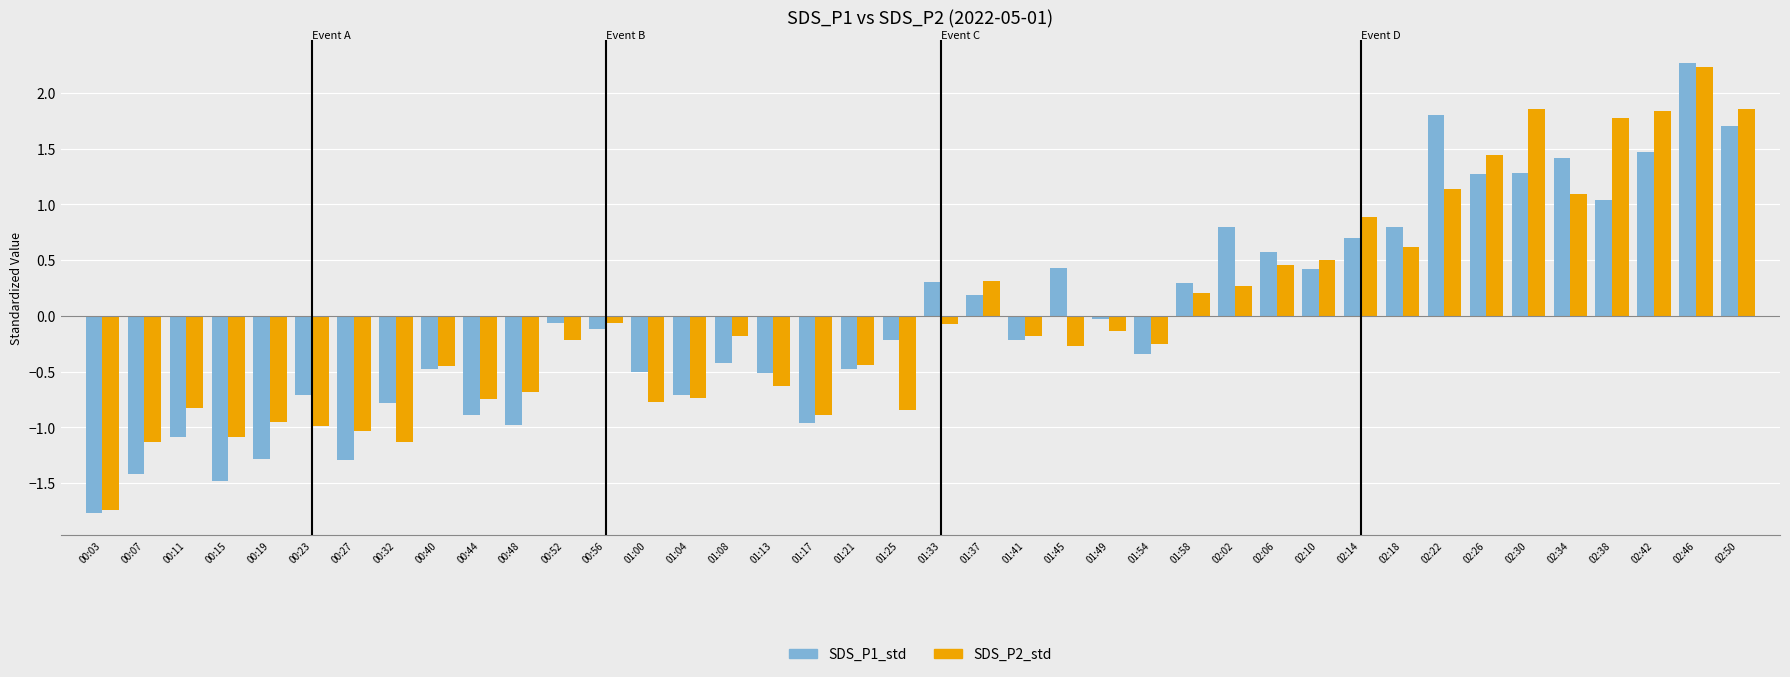

The value of SDS_P1_std at 00:03 is -2.5. True or false?

False